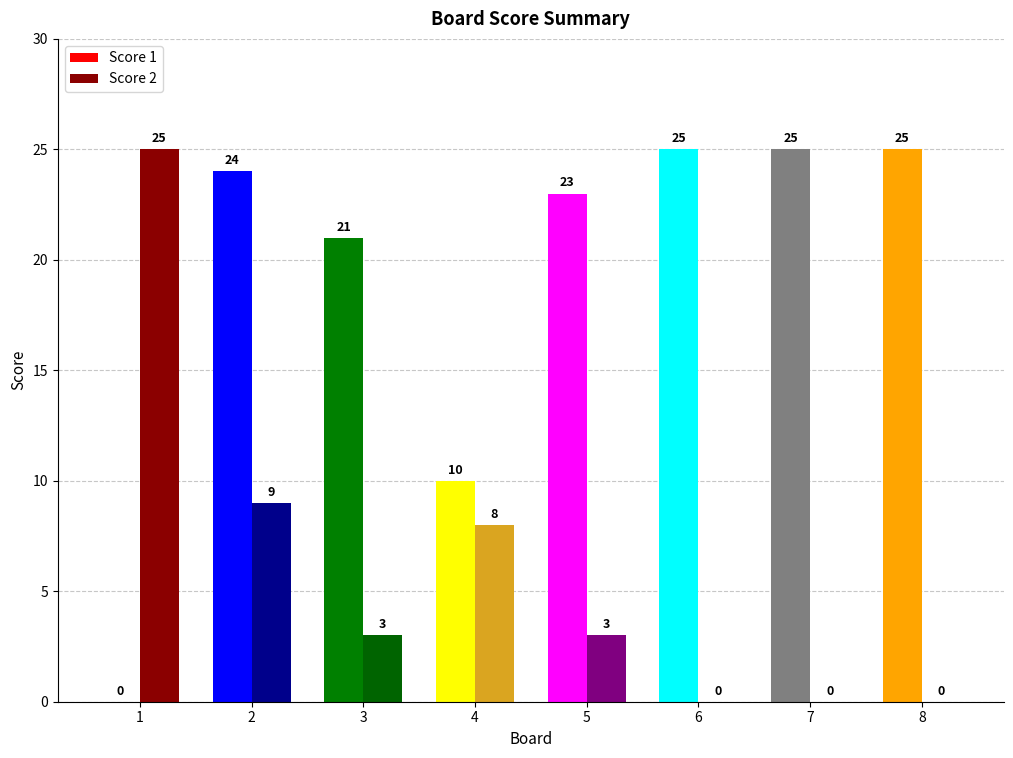

Is the value of Score 2 at 7 greater than the value of Score 1 at 3?

No